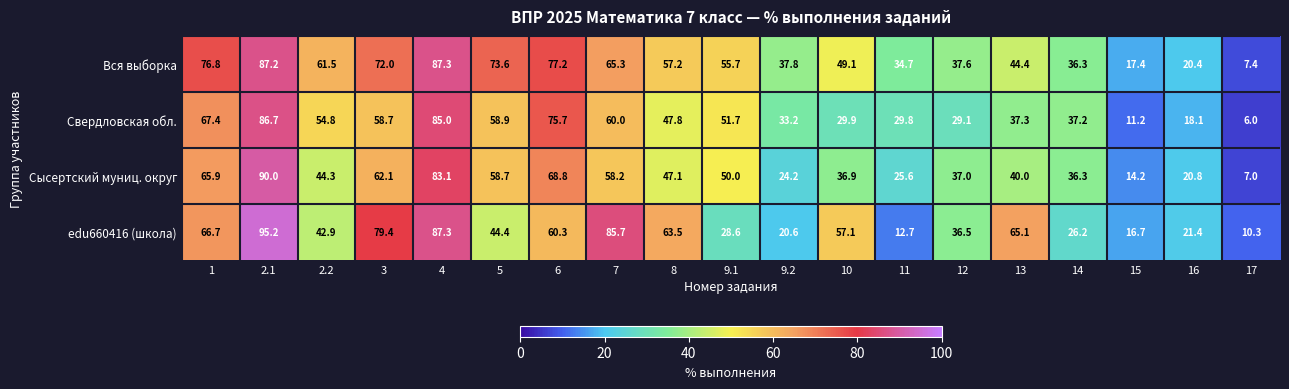

Count the number of categories in the chart.

19